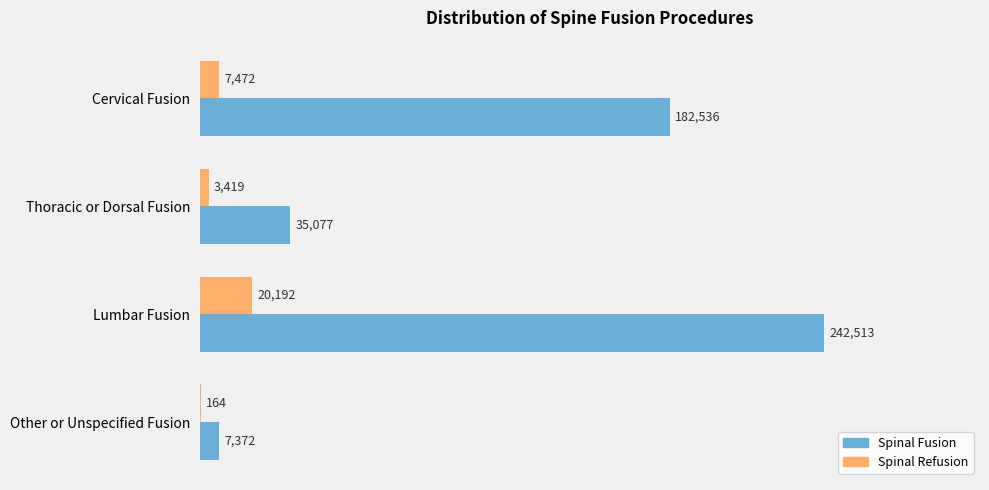

Which category has the highest value across all series?

Lumbar Fusion